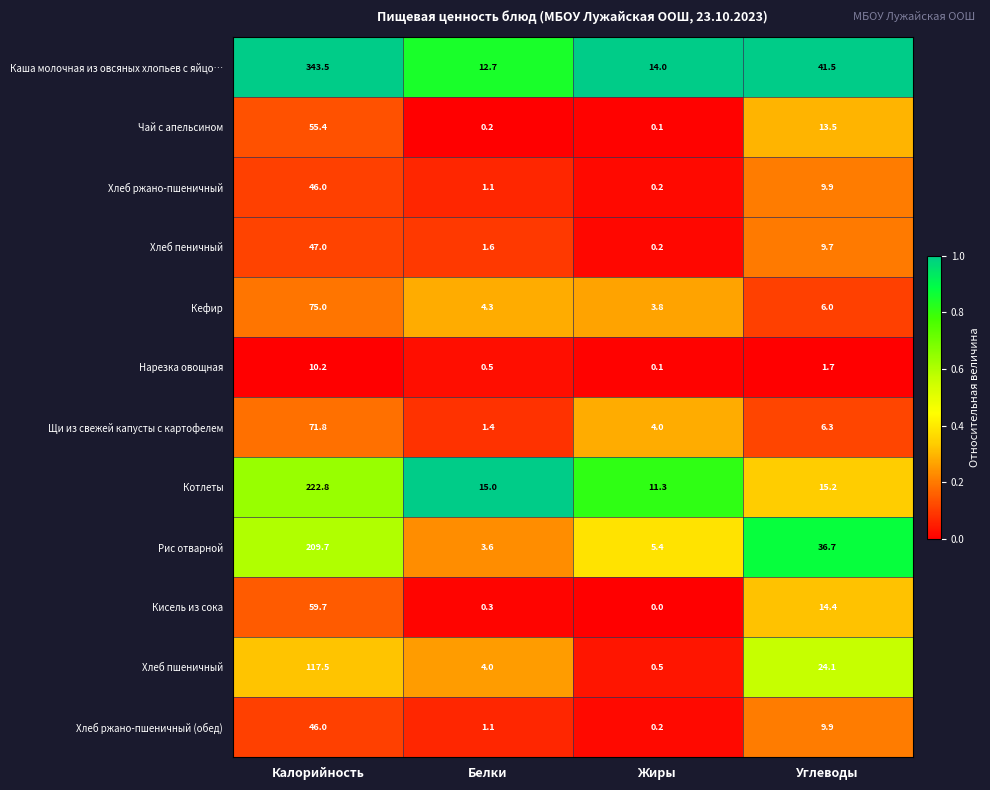

What is the difference between the maximum and minimum values in the Хлеб пшеничный series?

117.0